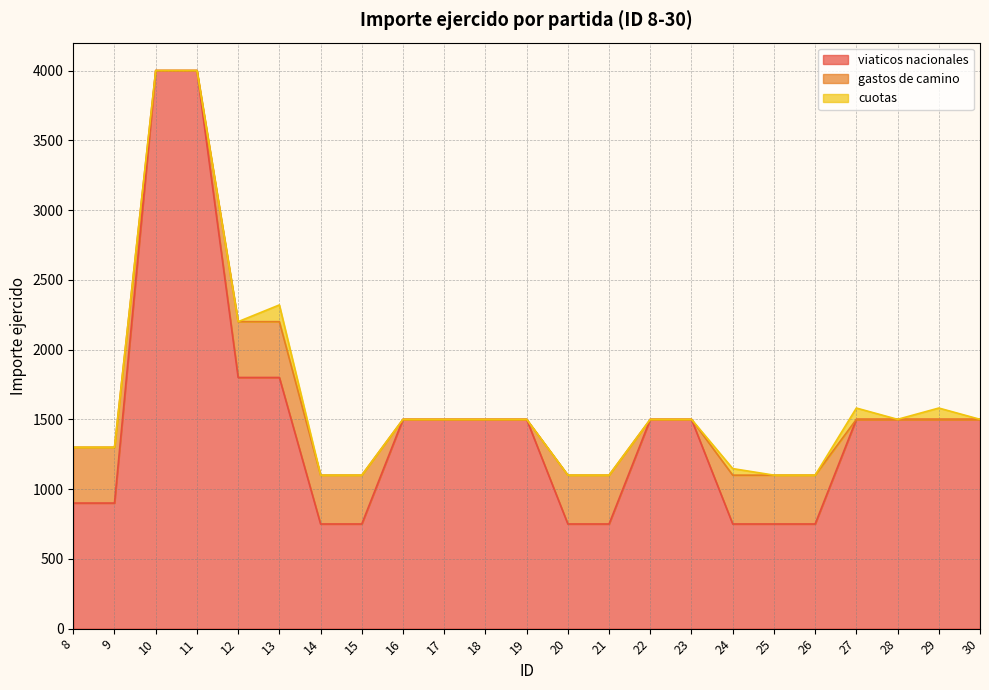

What are all the series names shown in the legend?

viaticos nacionales, gastos de camino, cuotas